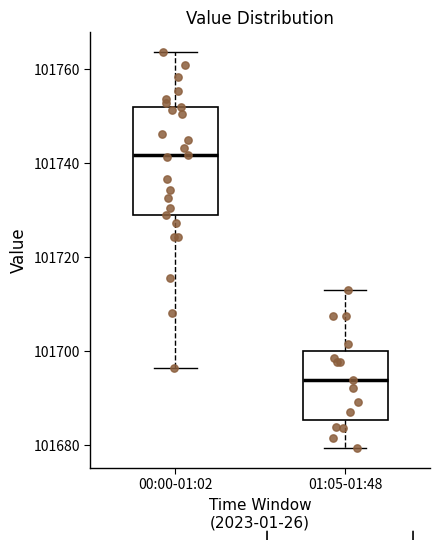

Reading left to right, transcribe this box plot: for each box, give where its median line is, the range the box spans, and where its two whiskers end, as read against the y-axis. The values are not printed on the chart, so give them approximately, as read against the axis.

00:00-01:02: median 101742, box 101730 to 101752, whiskers 101696 to 101764
01:05-01:48: median 101694, box 101686 to 101700, whiskers 101680 to 101714